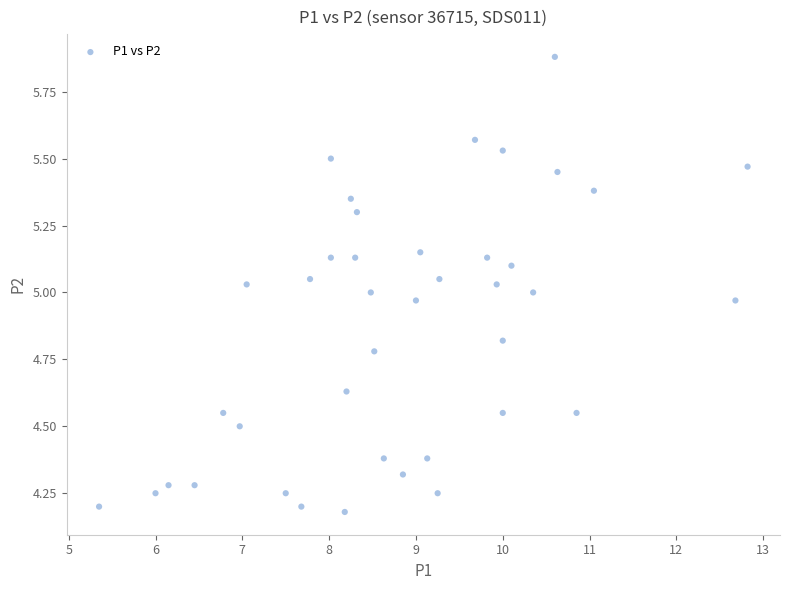

What is the range of X values (max minus min)?

7.5